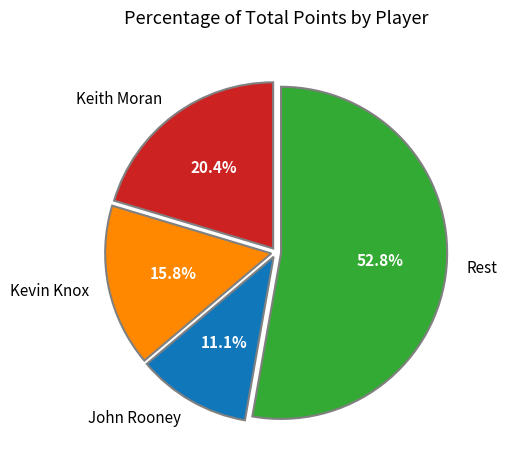

To the nearest percent, what is the difference between the largest and smallest slice percentages?

42%